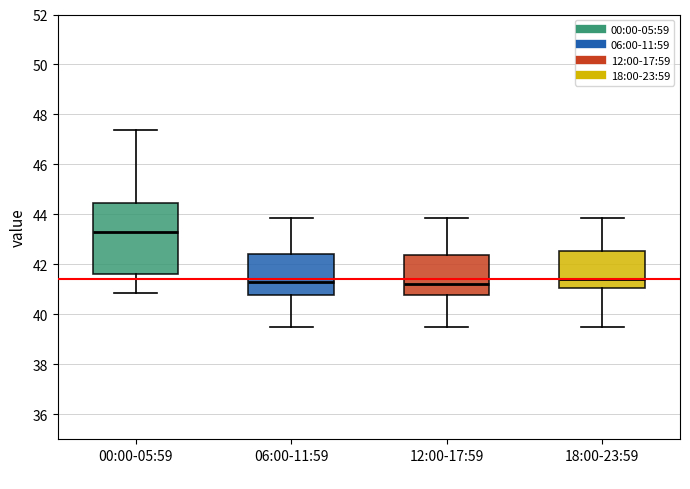

Which box is the tallest, from its lower edge to its upper edge?

00:00-05:59